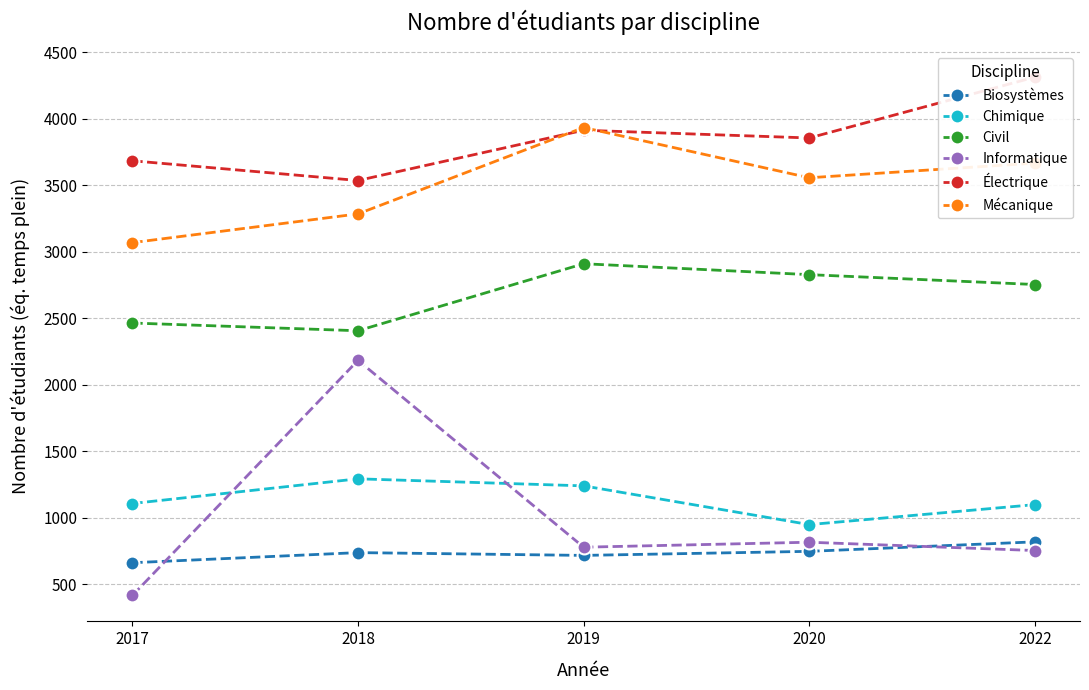

Reading left to right, extract all data points from this chart.

Biosystèmes: 2017=663.0	2018=739.0	2019=718.0	2020=748.6	2022=819.9
Chimique: 2017=1108.0	2018=1293.5	2019=1240.5	2020=949.5	2022=1099.5
Civil: 2017=2464.0	2018=2406.0	2019=2909.6	2020=2827.5	2022=2753.4
Informatique: 2017=417.0	2018=2183.7	2019=779.7	2020=817.1	2022=754.6
Électrique: 2017=3683.0	2018=3534.8	2019=3912.4	2020=3854.5	2022=4311.7
Mécanique: 2017=3068.0	2018=3284.0	2019=3932.9	2020=3555.4	2022=3665.5